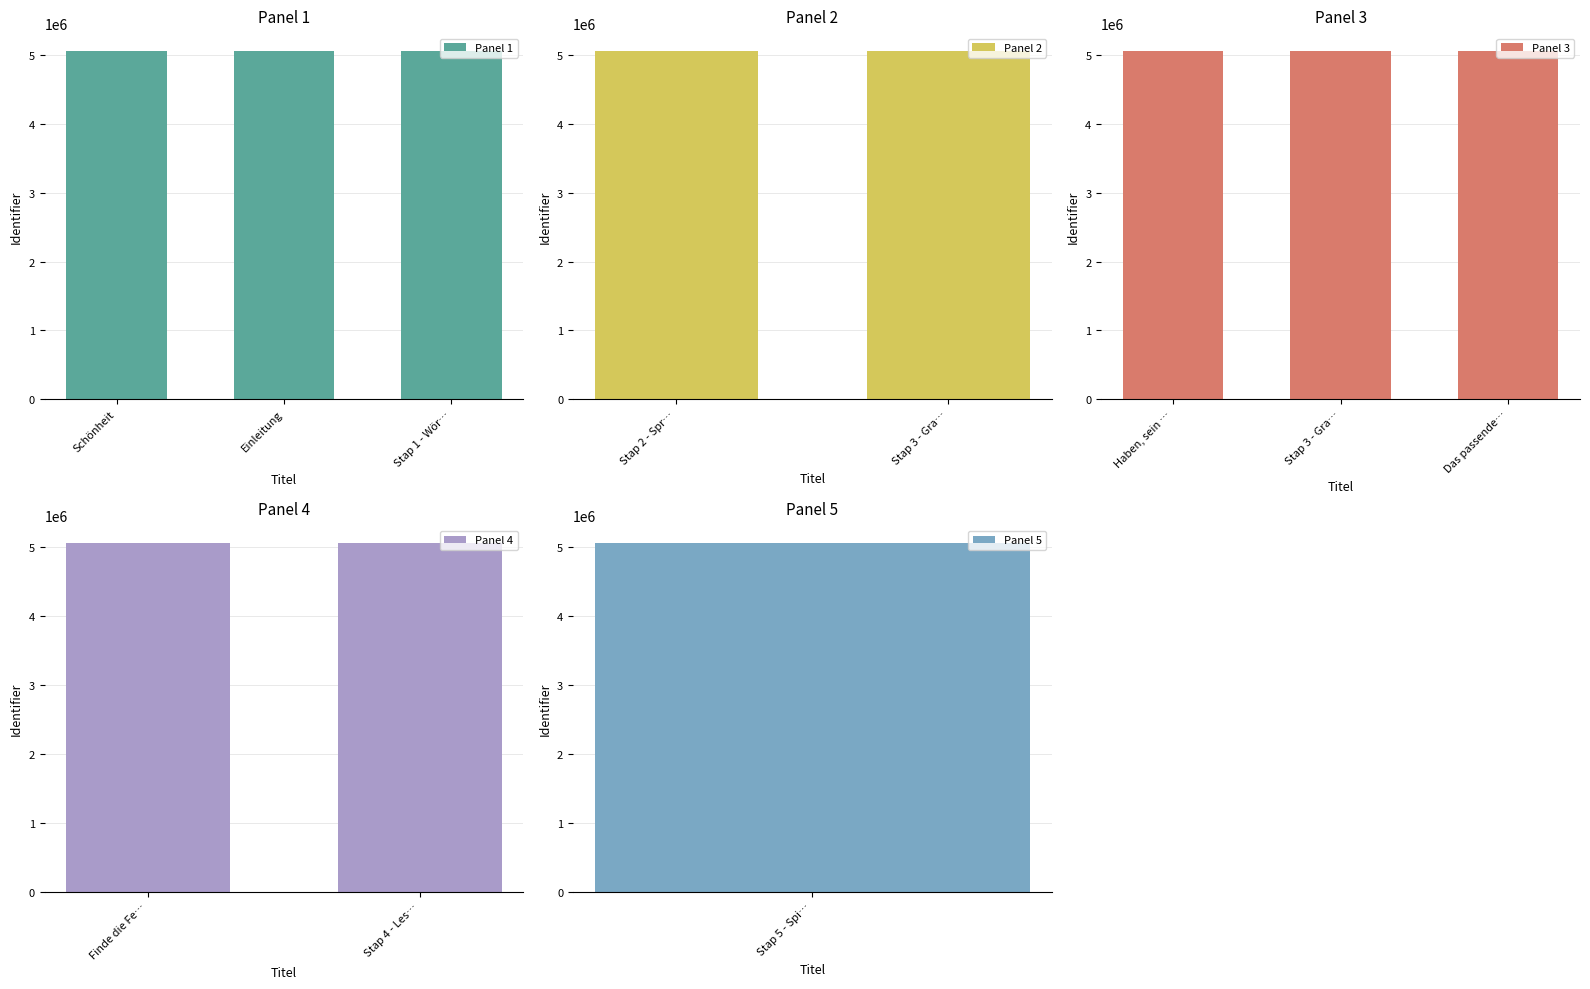

How many values are below 5064936?

5